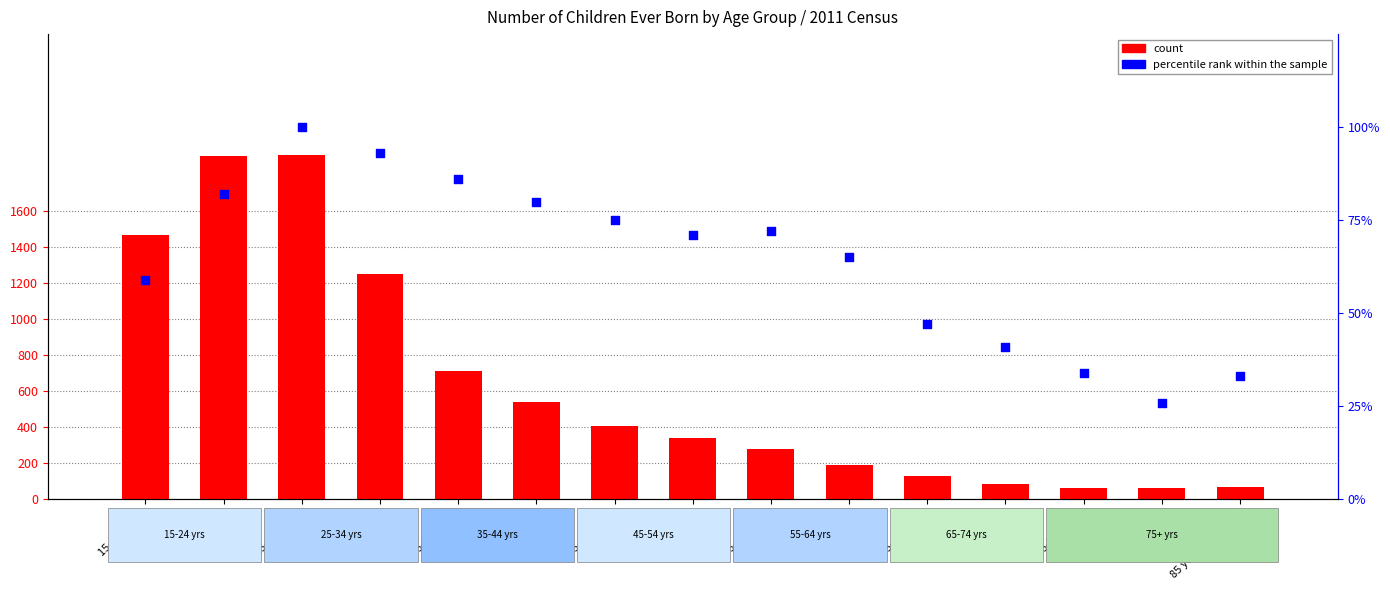

What are all the series names shown in the legend?

count, percentile rank within the sample